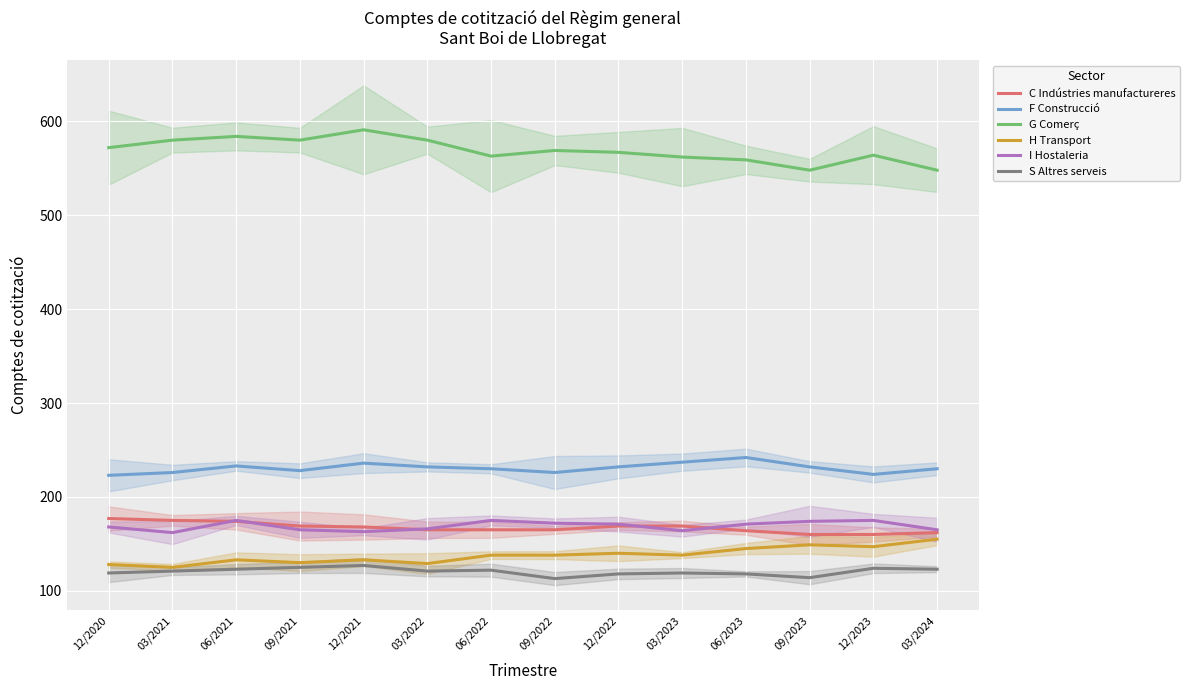

Which label corresponds to the largest value in the chart?

12/2021